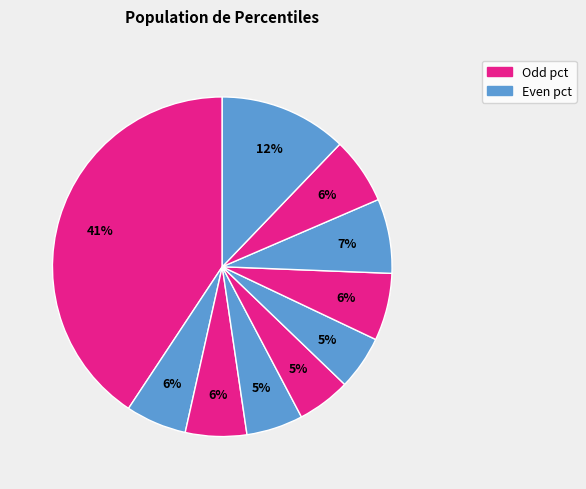

Which category has the smallest portion of the pie?

pct45